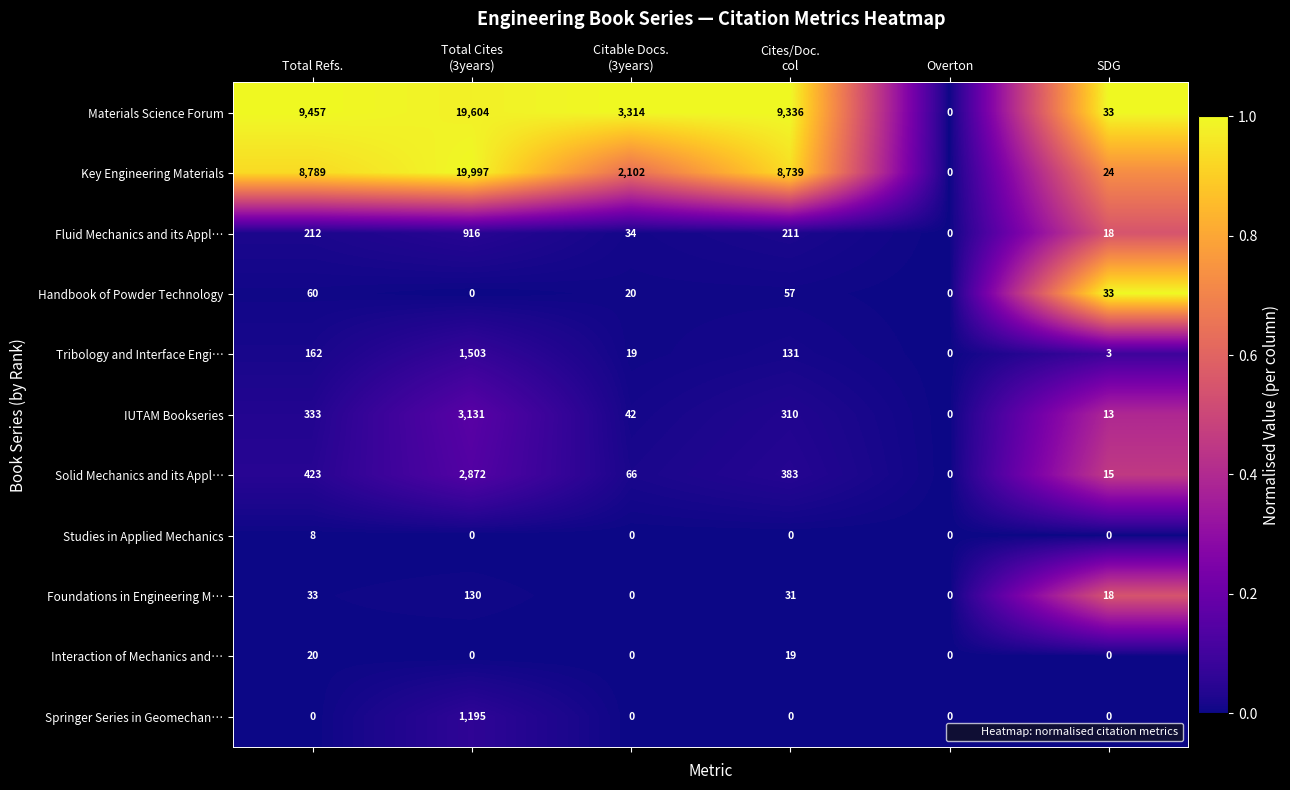

What is the maximum value shown in the chart?

19997